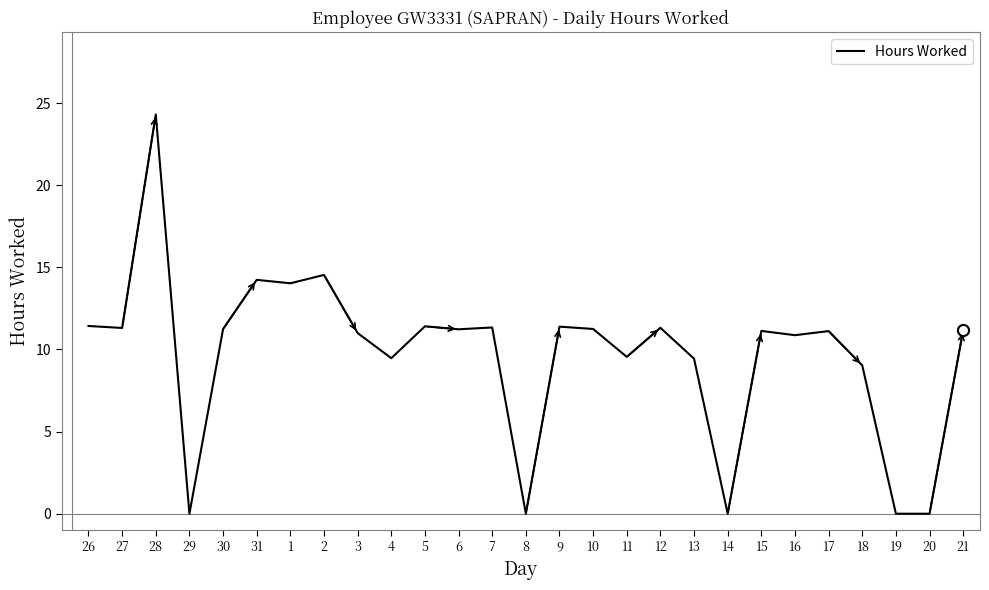

How many lines are shown in the chart?

1